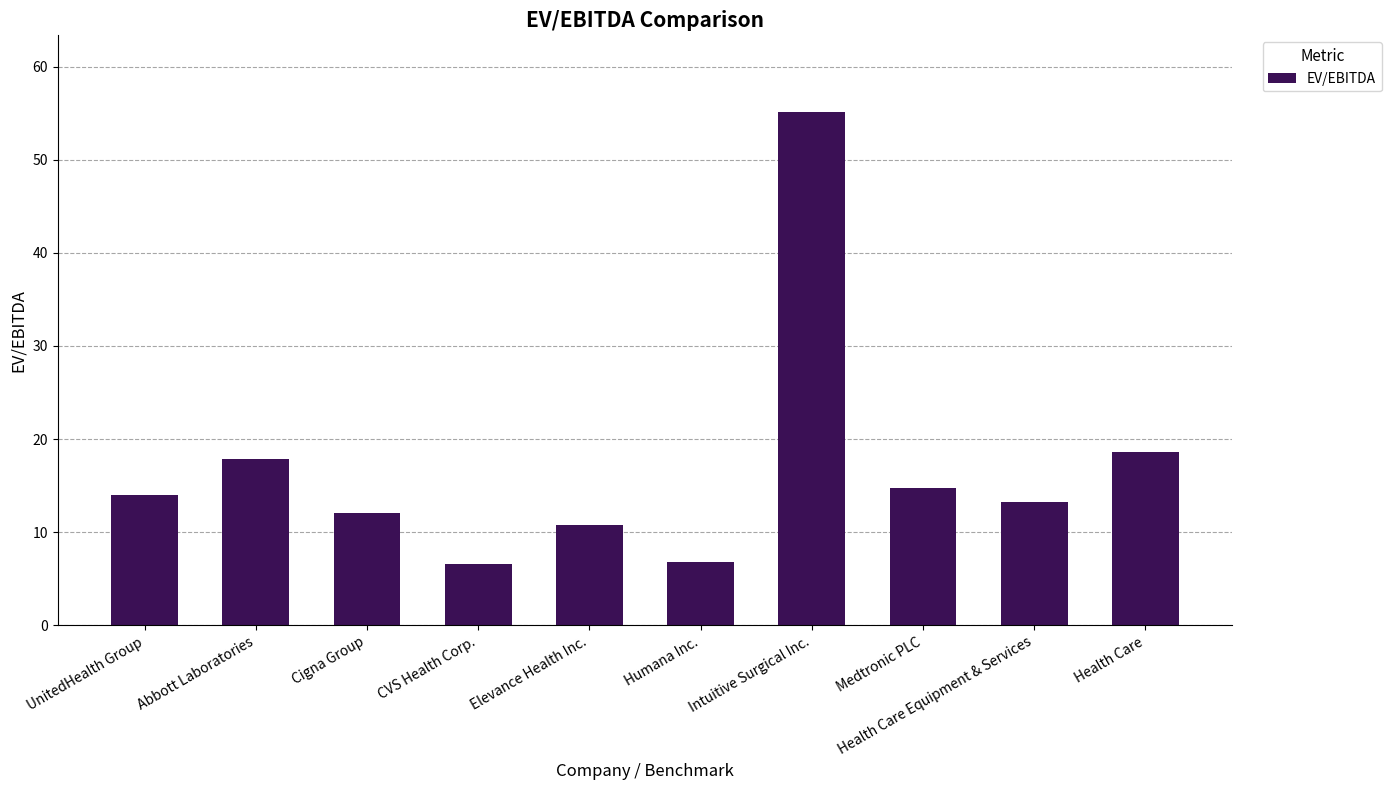

Does the chart contain stacked bars?

No